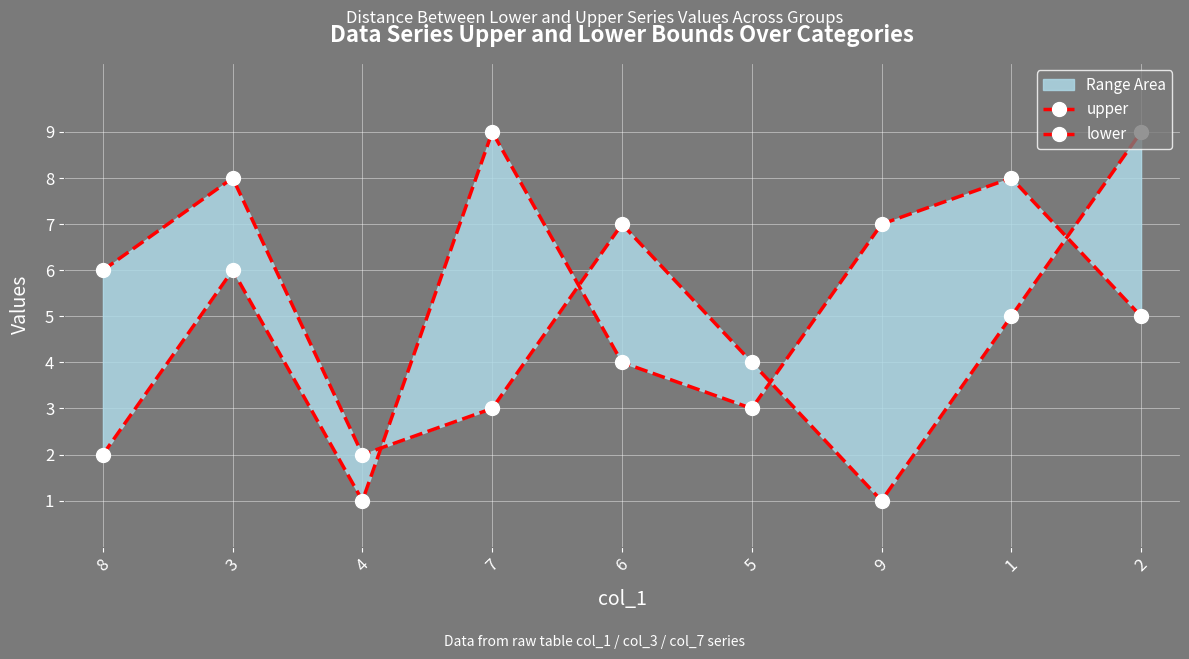

After their last crossing, which series has the higher values: lower or upper?

lower